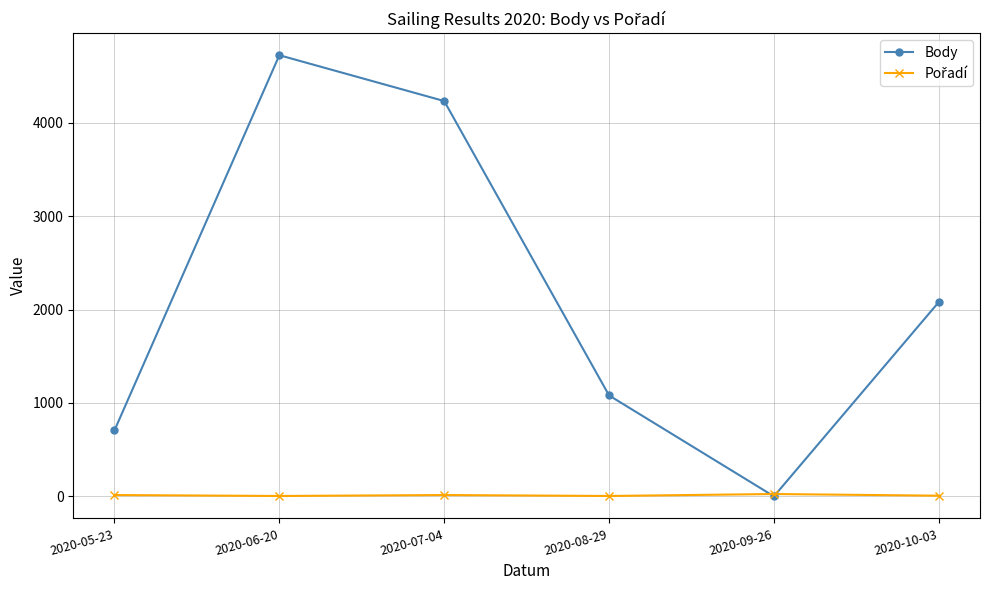

What value does the Body series have at 2020-07-04, to the nearest 10?

4230